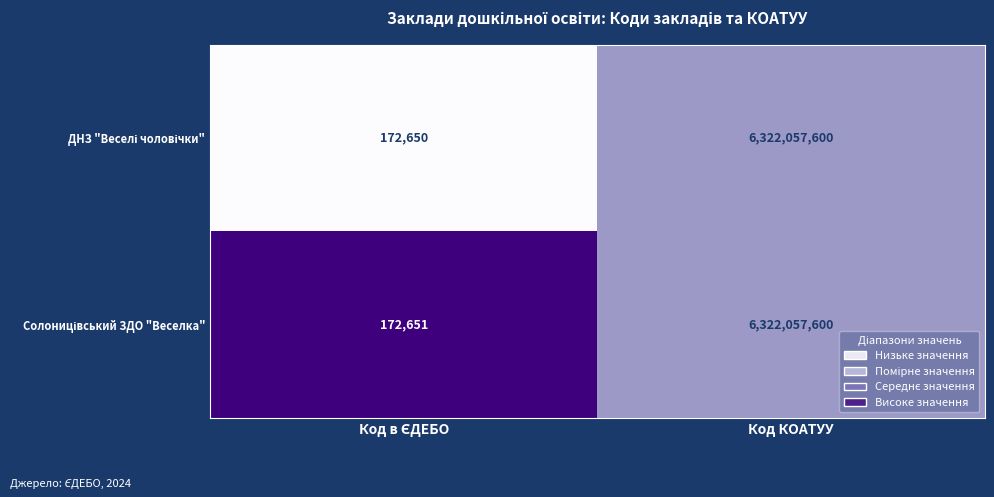

Count the number of categories in the chart.

2